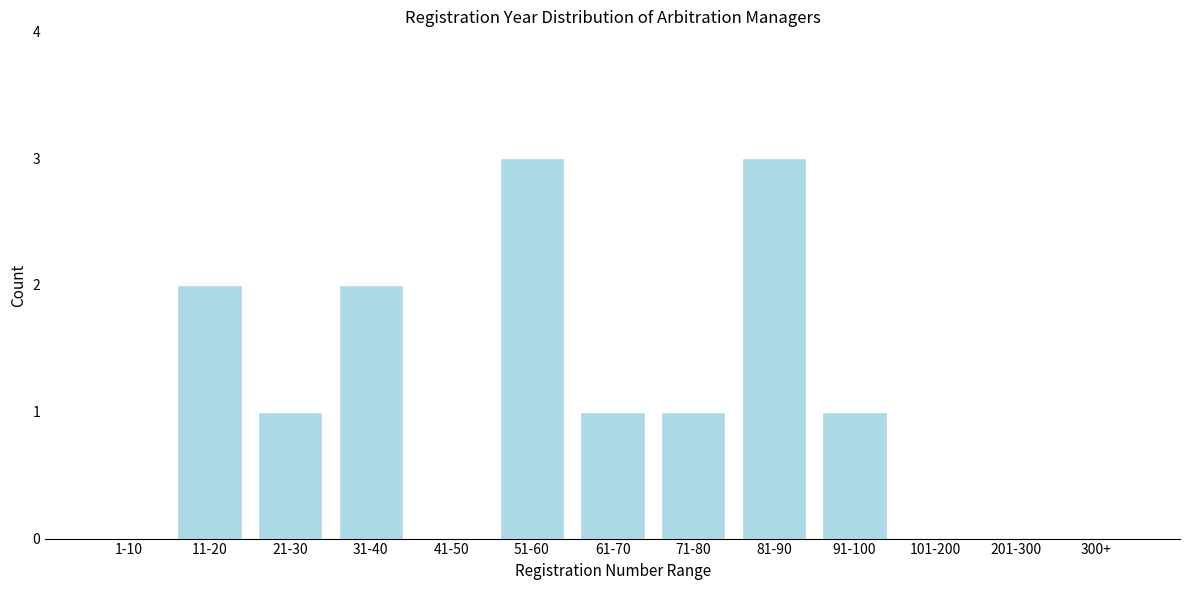

Reading left to right, transcribe all the data shown in this chart.

1-10=0	11-20=2	21-30=1	31-40=2	41-50=0	51-60=3	61-70=1	71-80=1	81-90=3	91-100=1	101-200=0	201-300=0	300+=0